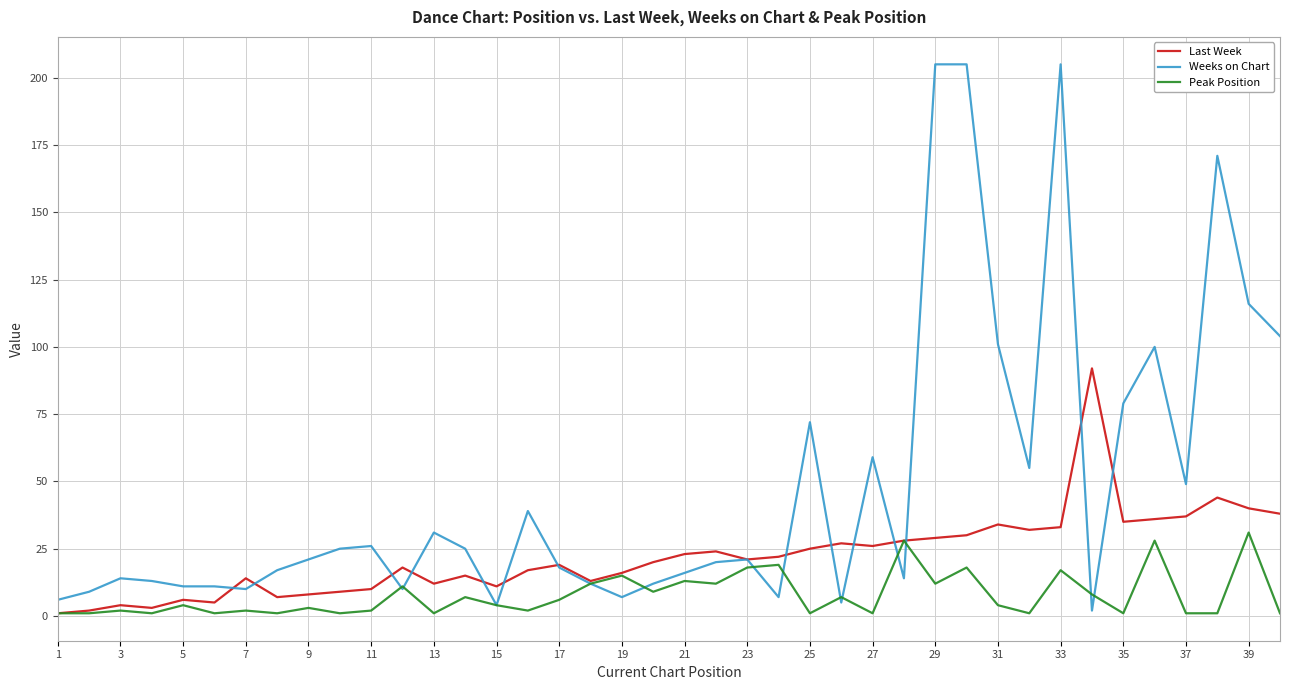

How many distinct data groups are displayed?

3